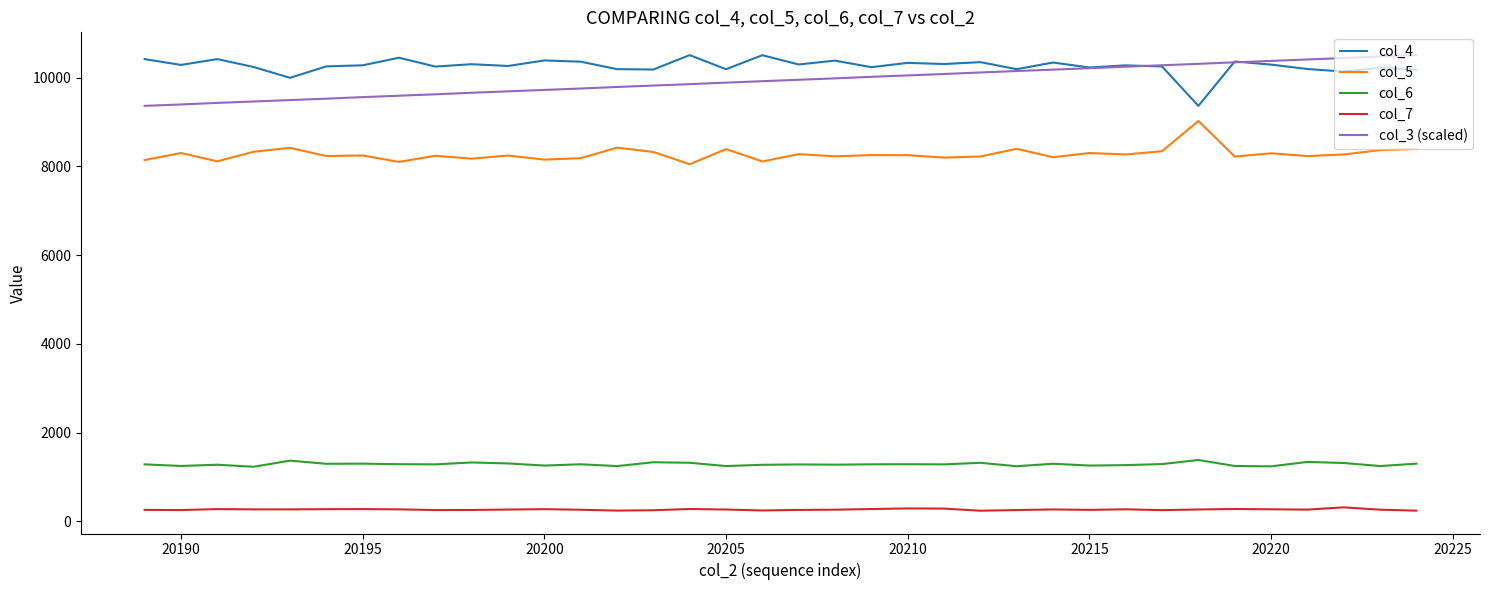

True or false: col_3 (scaled) and col_5 intersect in this chart.

False